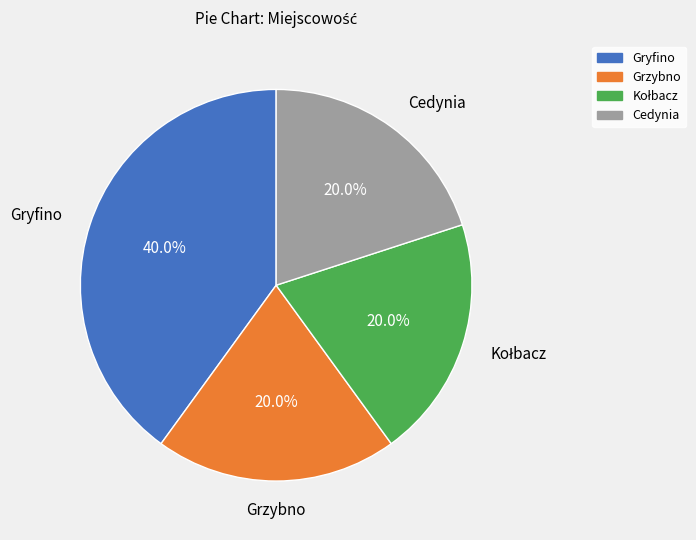

To the nearest percent, what portion does Cedynia represent?

20%